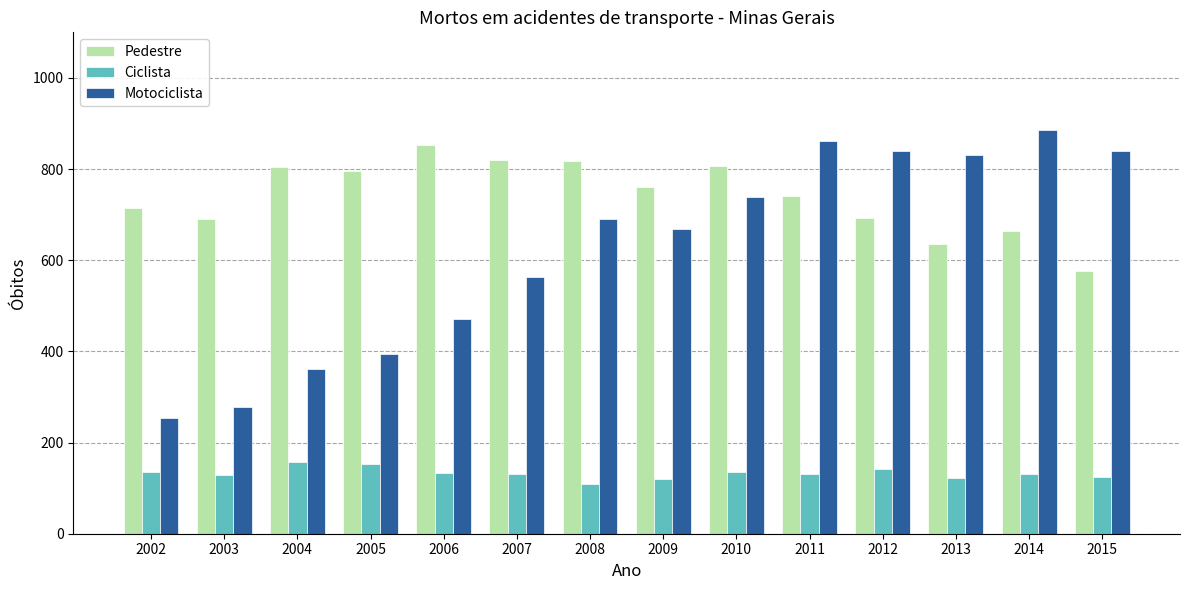

How many bars are there in total?

42